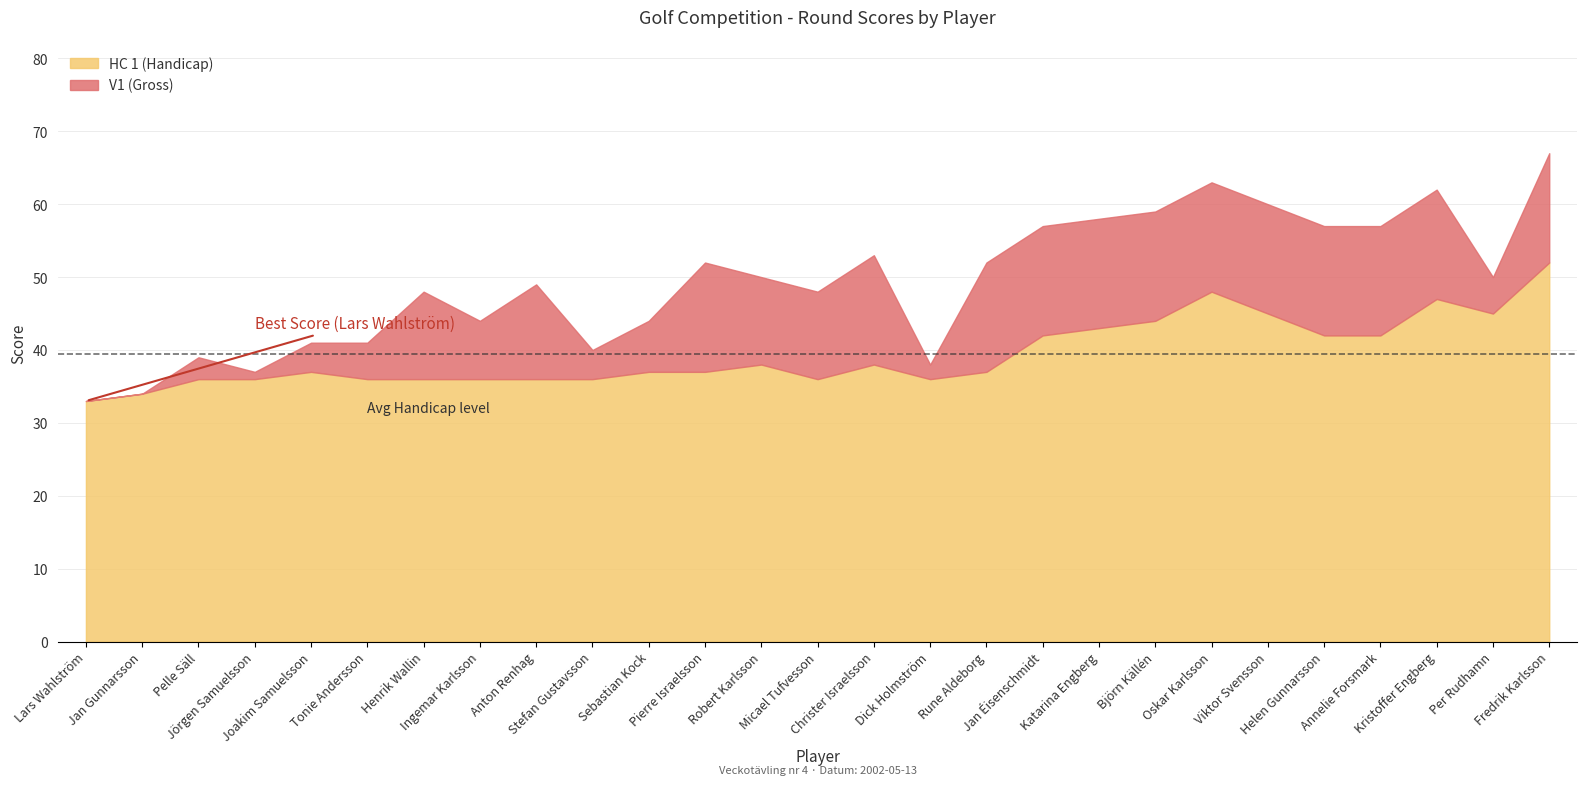

What is the value of the HC 1 (Handicap) point at the 4th from the left?

36